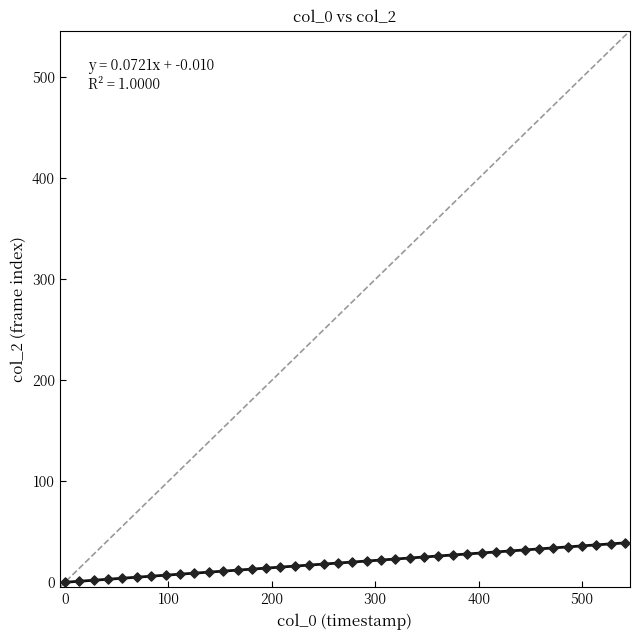

Count the number of points in this scatter plot.

40